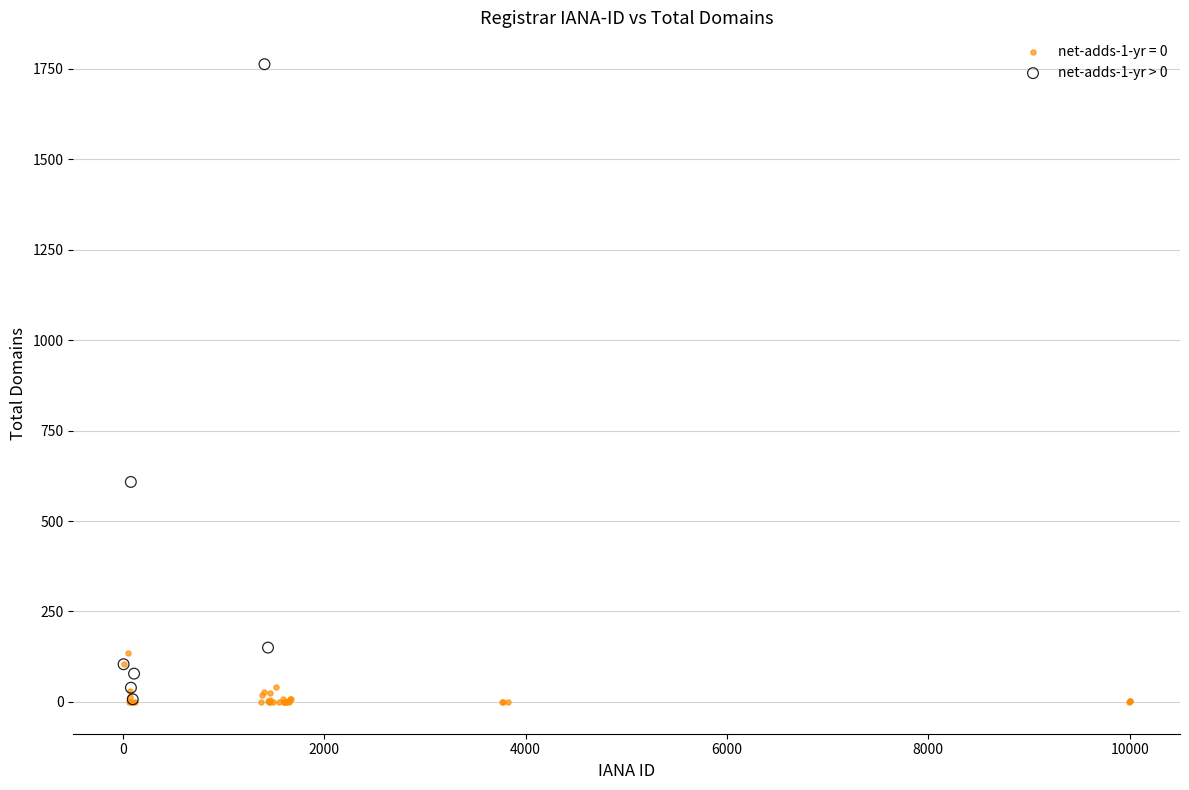

Which series reaches the maximum Y coordinate?

net-adds-1-yr > 0